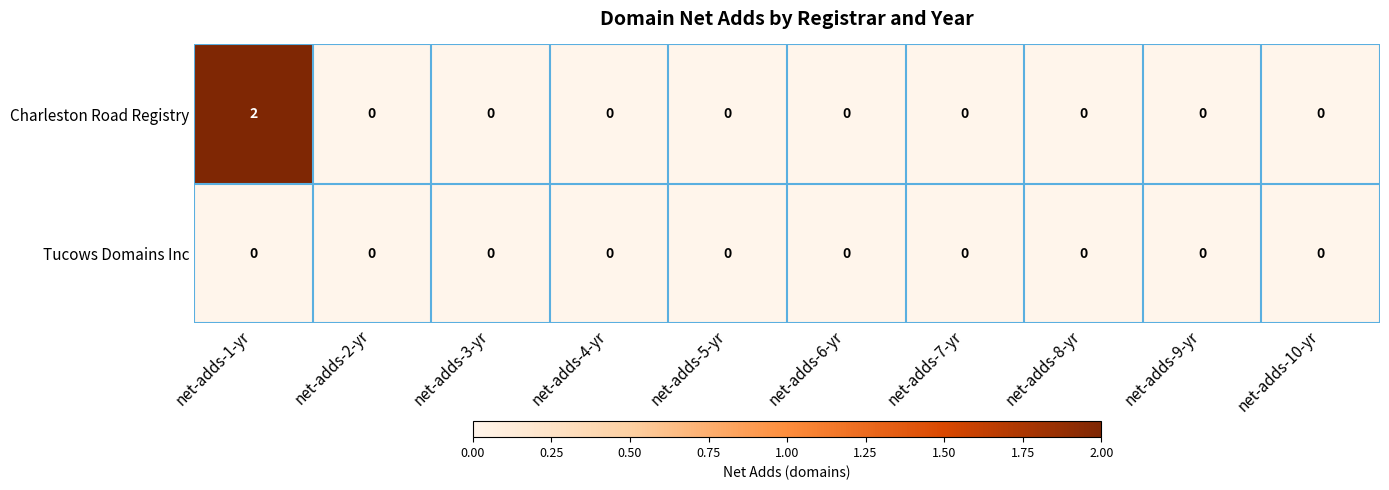

Which series has the largest range (max minus min)?

Charleston Road Registry